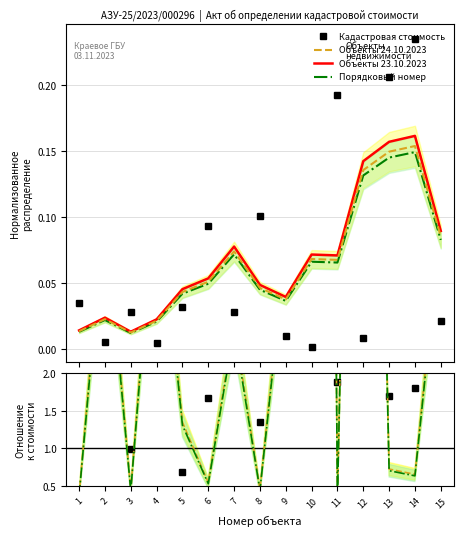

Reading left to right, list all the values displayed in this chart.

1=0.0	2=0.0	3=0.0	4=0.0	5=0.0	6=0.1	7=0.0	8=0.1	9=0.0	10=0.0	11=0.2	12=0.0	13=0.2	14=0.2	15=0.0